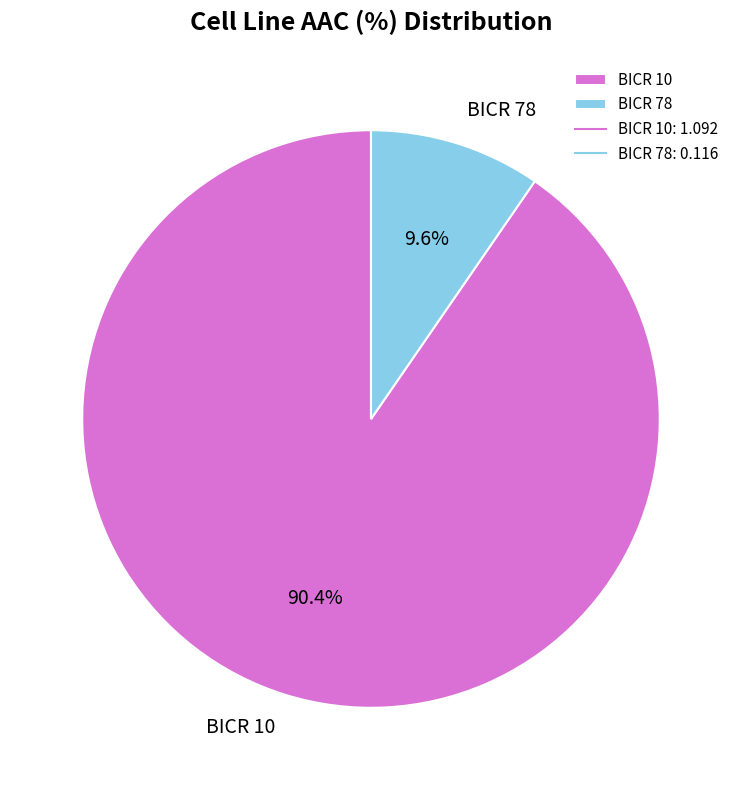

How many slices are in this pie chart?

2